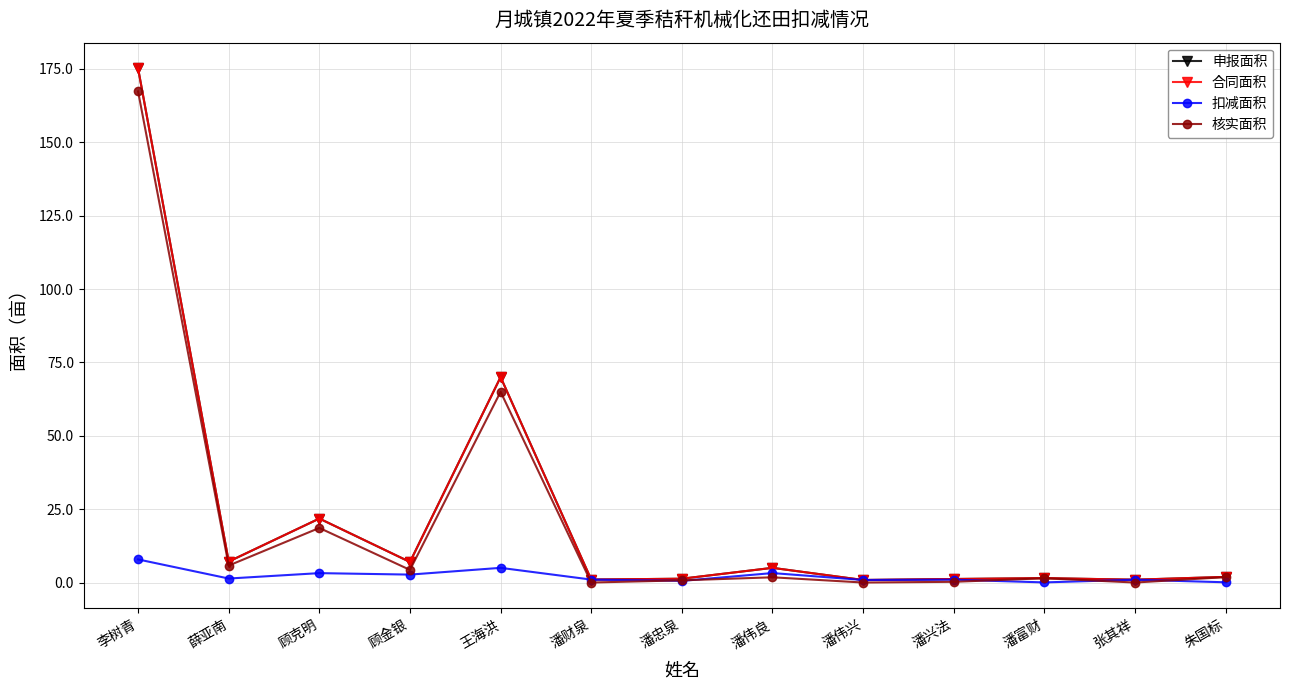

Is it true that 扣减面积 equals 1.4 at 张其祥?

False